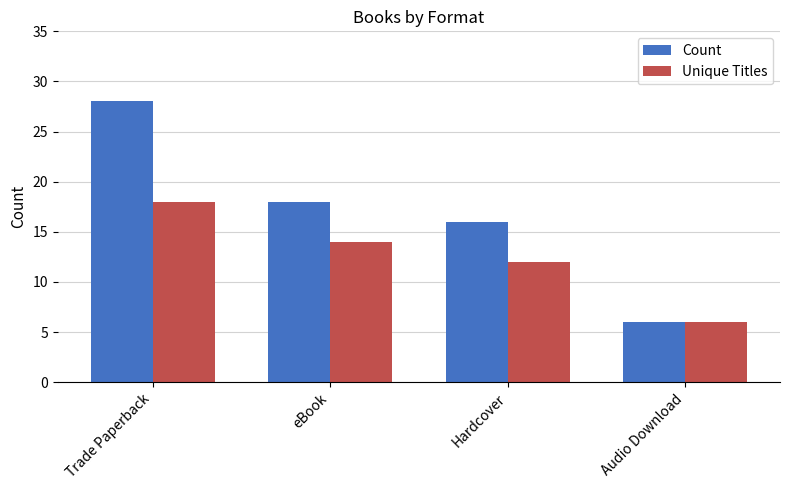

At which label does Count reach its peak?

Trade Paperback